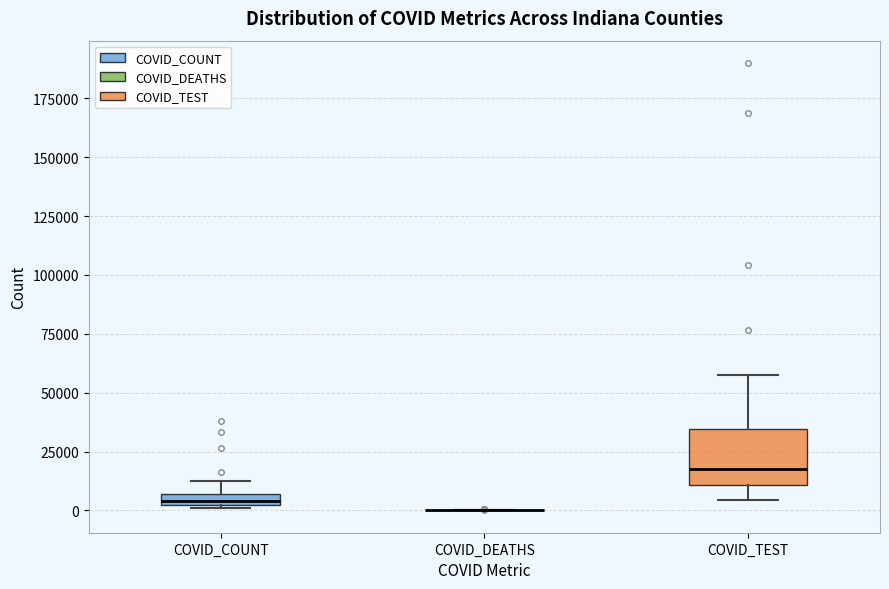

Where does the upper whisker of the box for COVID_TEST end on the y-axis? The values are not printed on the chart, so give them approximately, as read against the axis.

60000